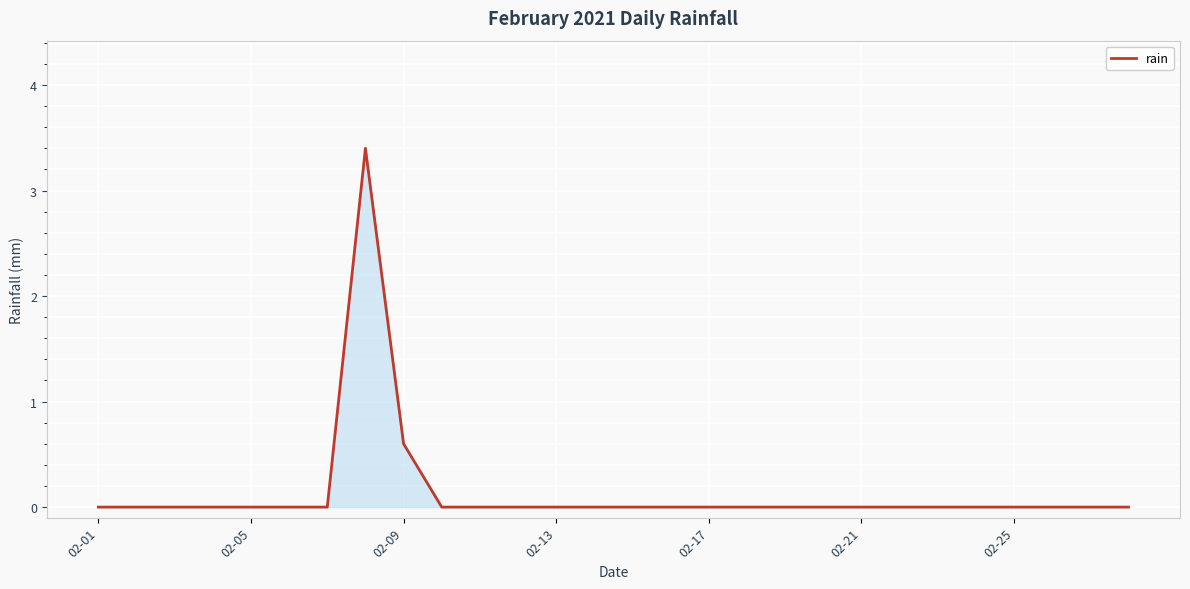

What is the maximum value shown in the chart?

3.4